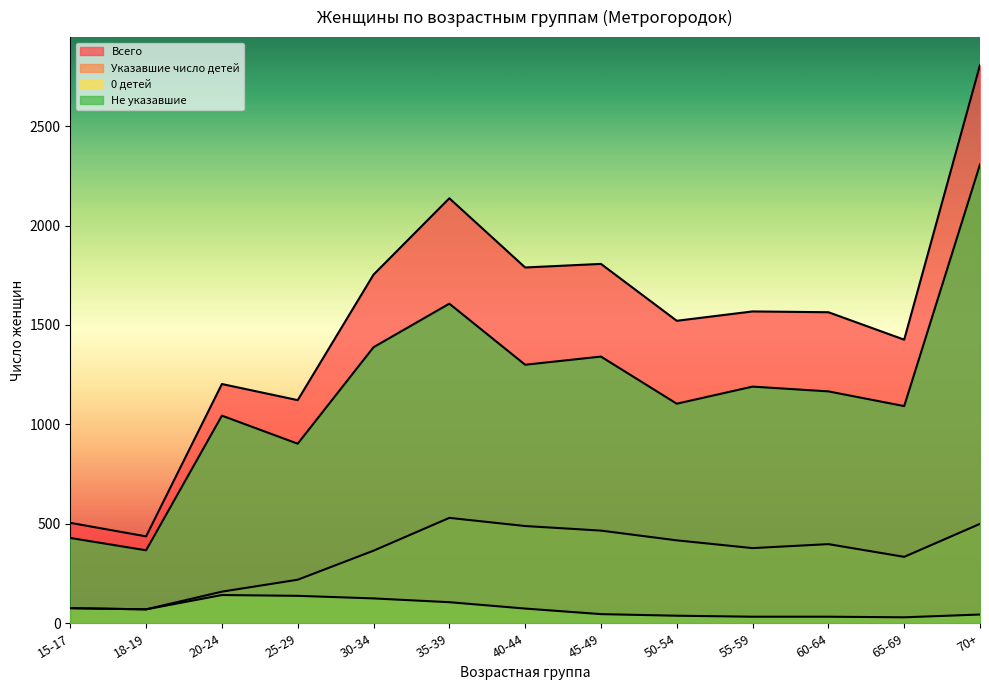

What is the label of the 12th point from the left?

65-69